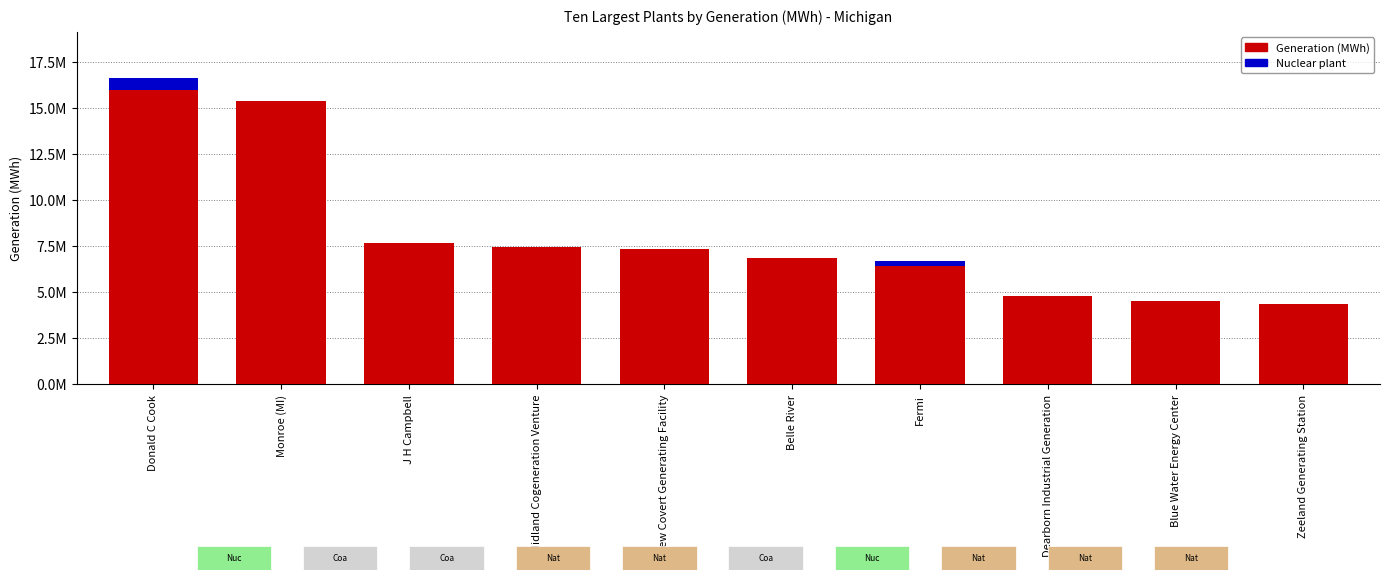

Are the bars grouped side by side (vs. stacked)?

No